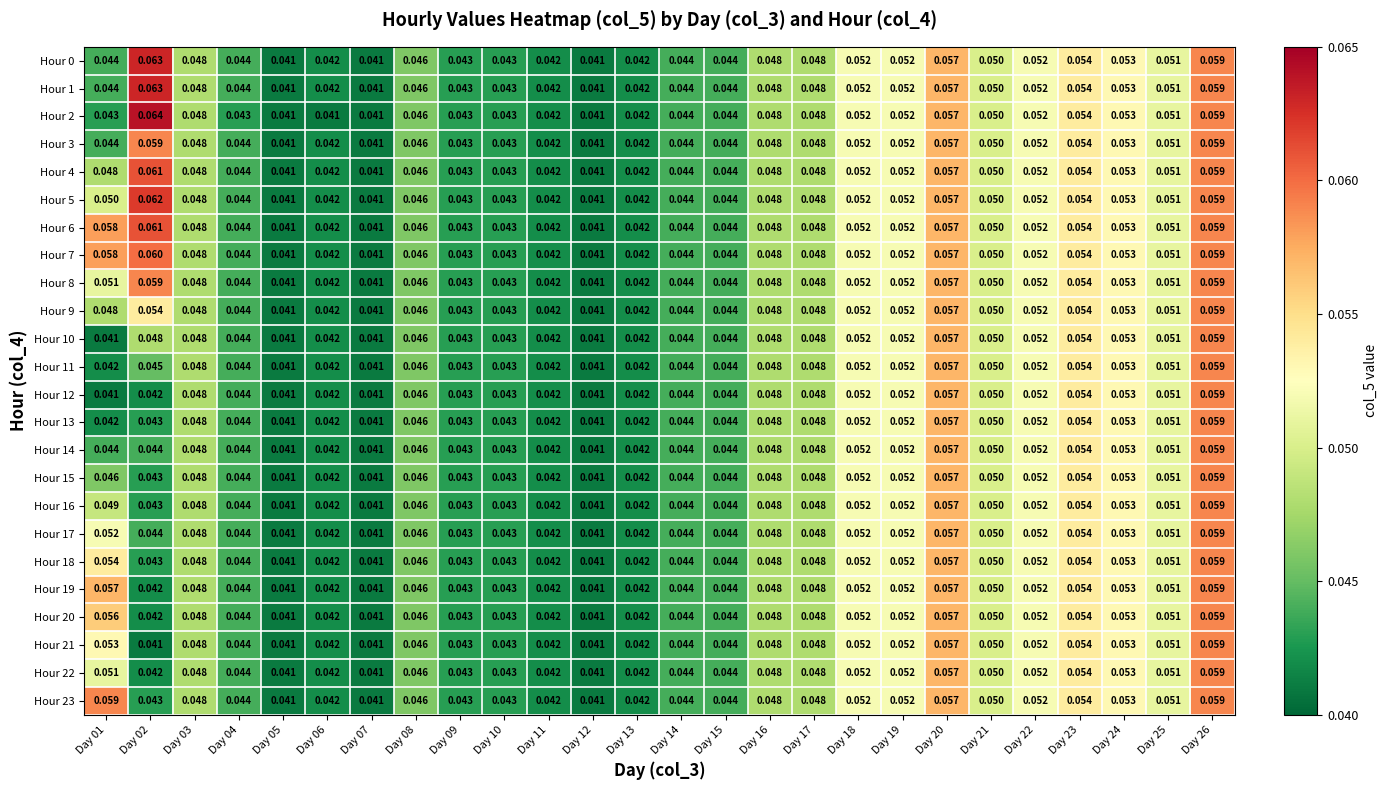

Is the value of Hour 1 at Day 08 greater than the value of Hour 4 at Day 05?

Yes